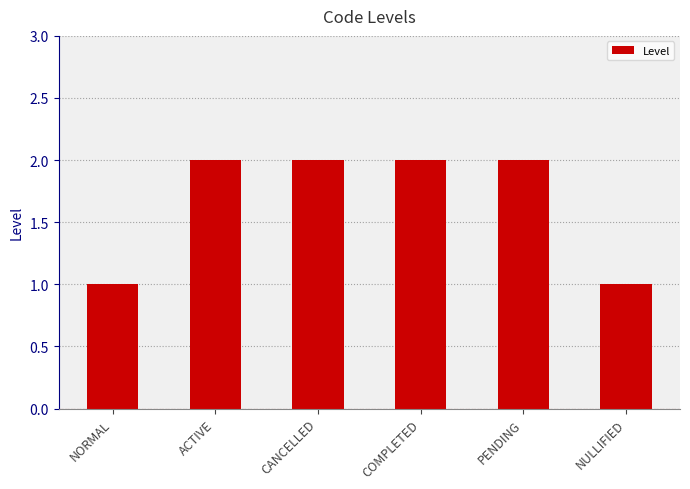

What is the sum of the values at NULLIFIED and CANCELLED?

3